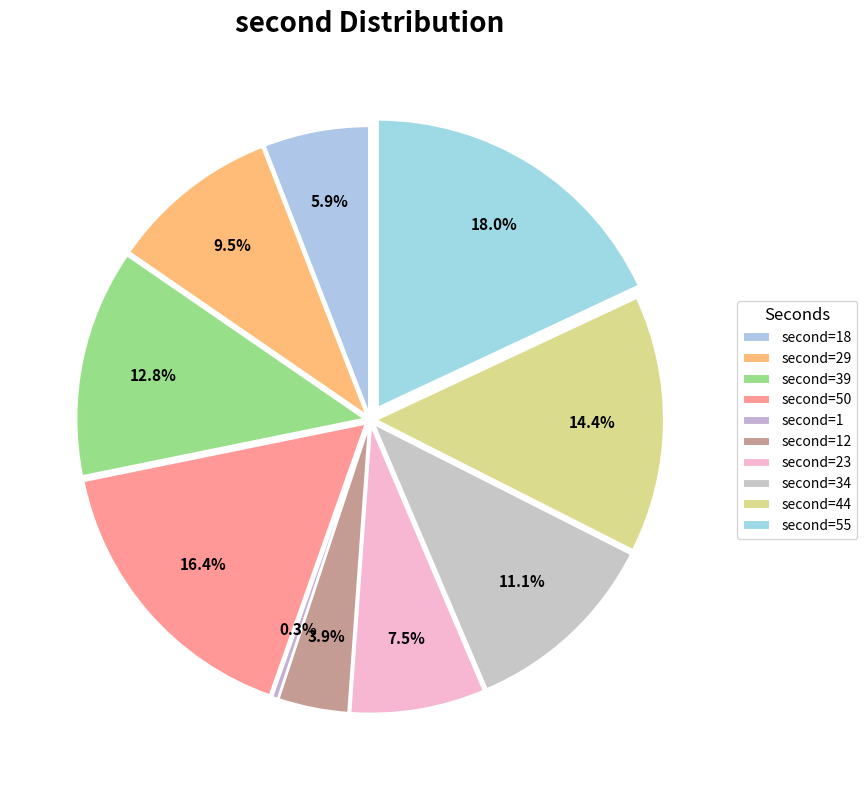

How many segments does this pie chart have?

10